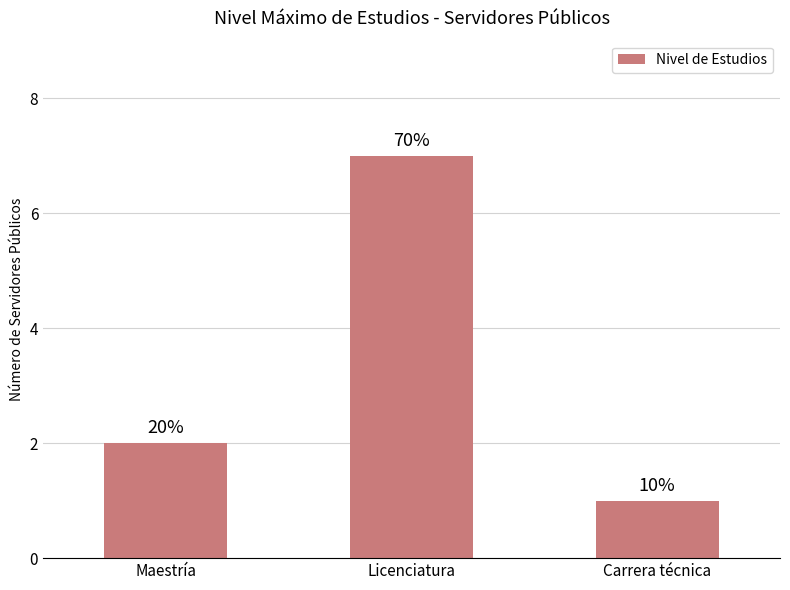

What is the minimum value shown in the chart?

1